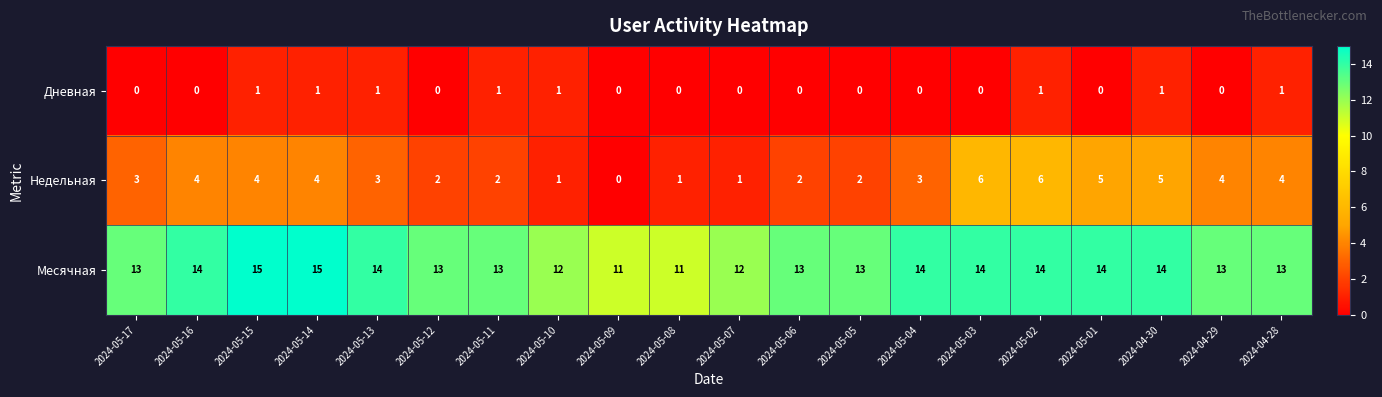

Rank the series by their maximum value, from highest to lowest.

Месячная, Недельная, Дневная